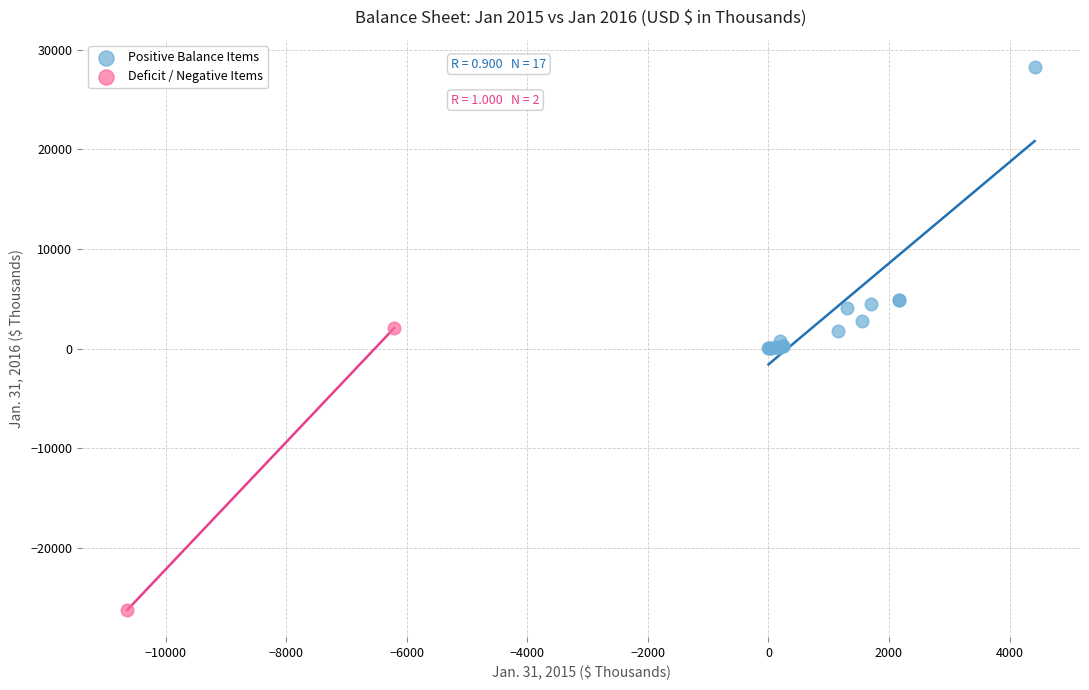

What are all the series names shown in the legend?

Positive Balance Items, Deficit / Negative Items